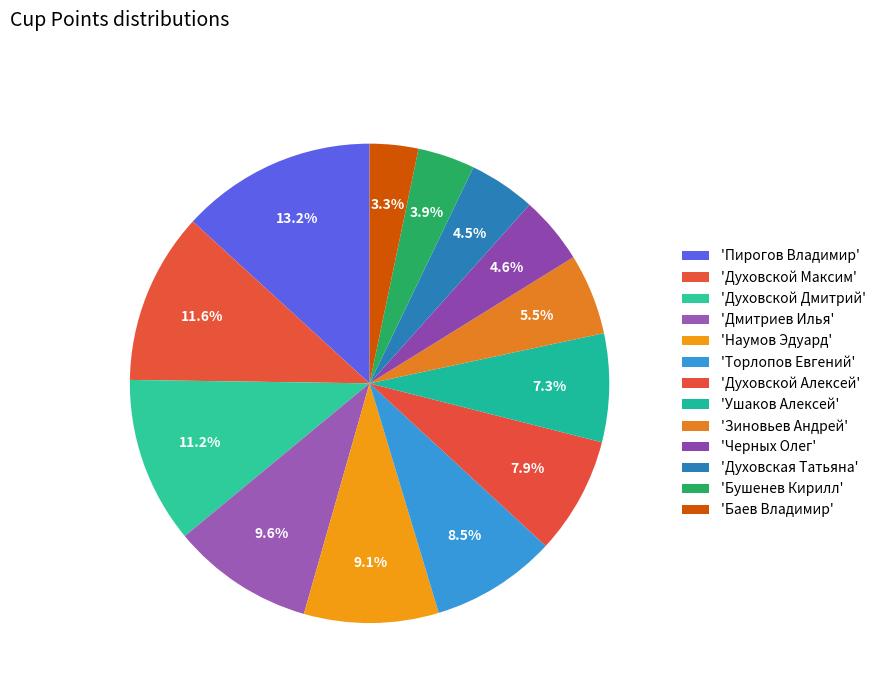

Count the number of slices in the pie.

13